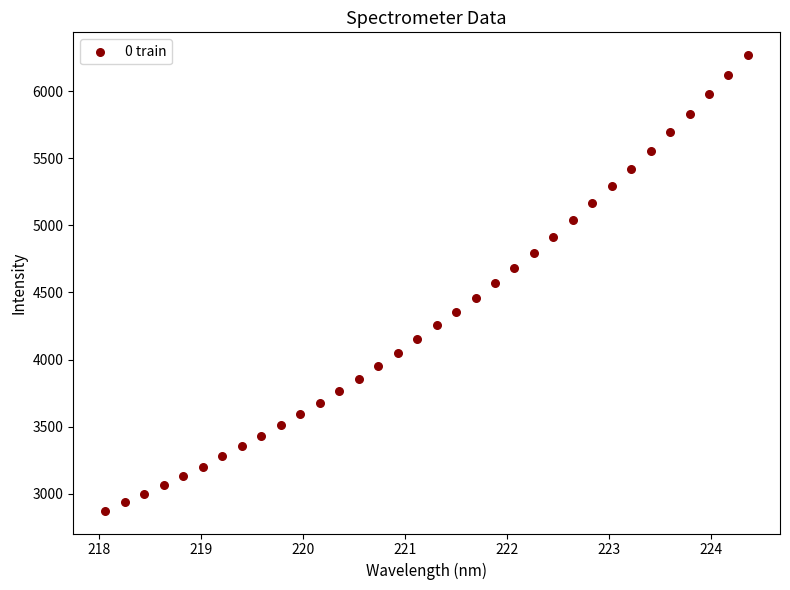

What is the range of X values (max minus min)?

6.3